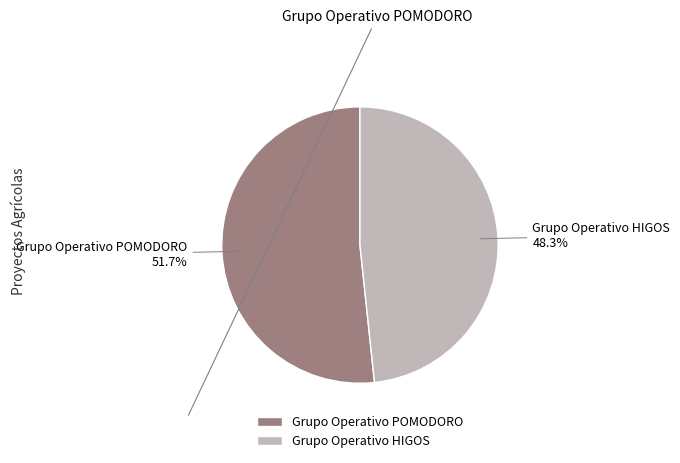

What percentage is NOT represented by Grupo Operativo HIGOS?

51.7%